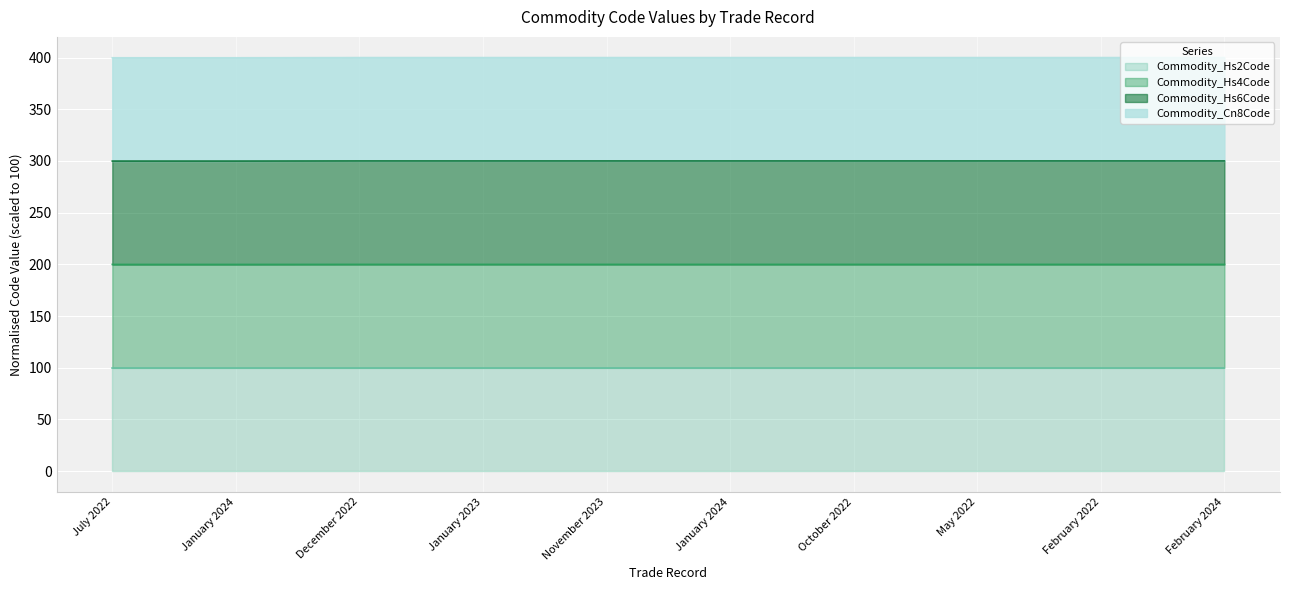

What are all the series names shown in the legend?

Commodity_Hs2Code, Commodity_Hs4Code, Commodity_Hs6Code, Commodity_Cn8Code